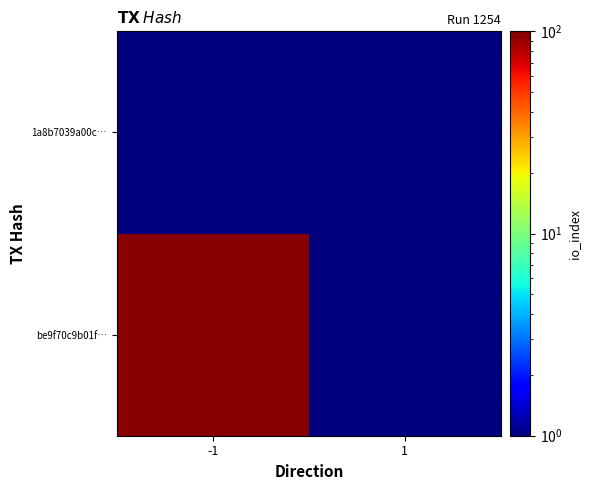

Reading right to left, extract all data points from this chart.

be9f70c9b01f…: 1=0.5	-1=95.0
1a8b7039a00c…: 1=0.5	-1=0.5